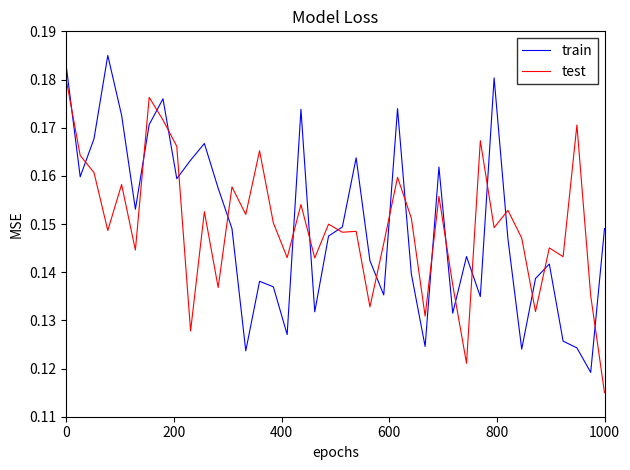

Rank the series by their maximum value, from lowest to highest.

test, train